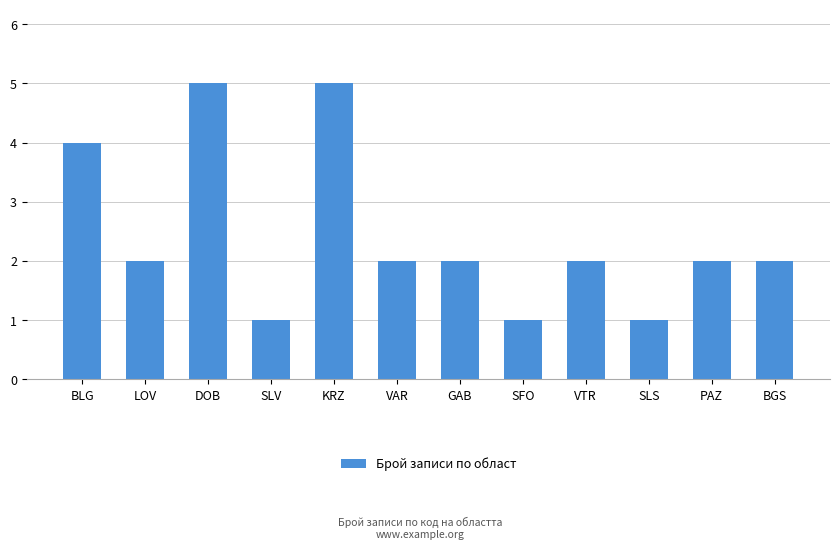

What is the minimum value shown in the chart?

1